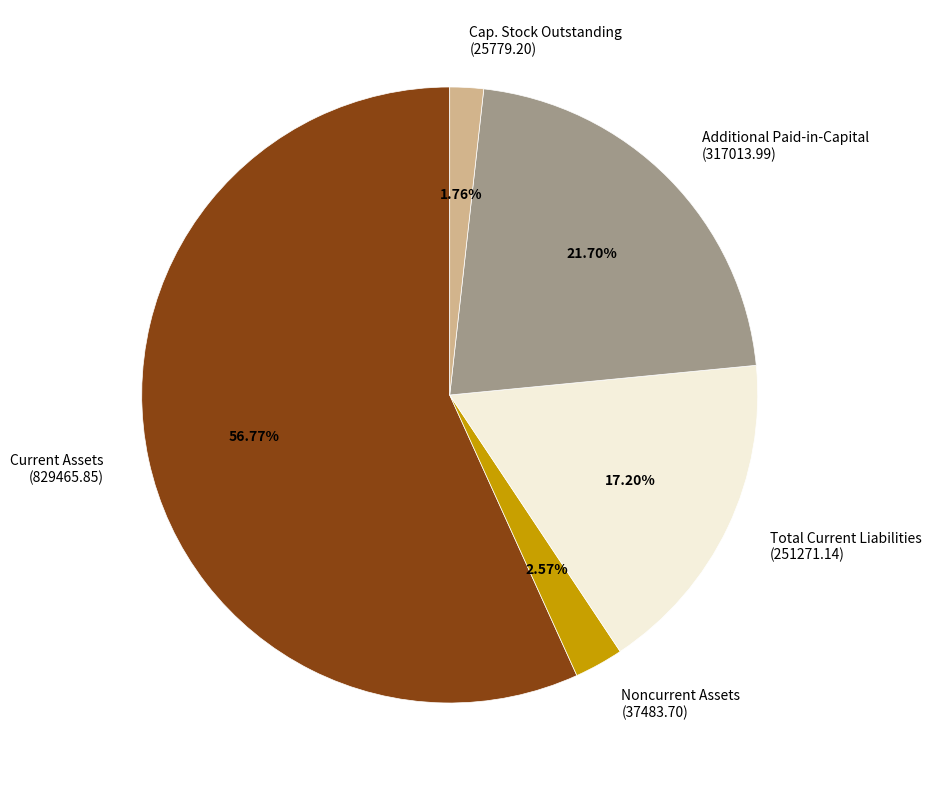

True or false: Total Current Liabilities accounts for 30% of the total.

False